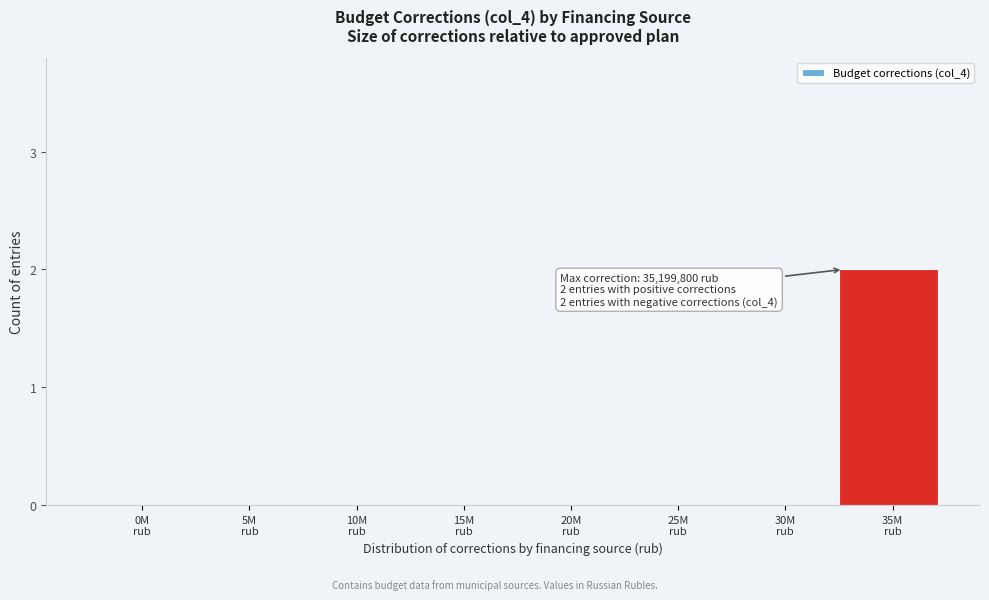

Are the bars horizontal?

No